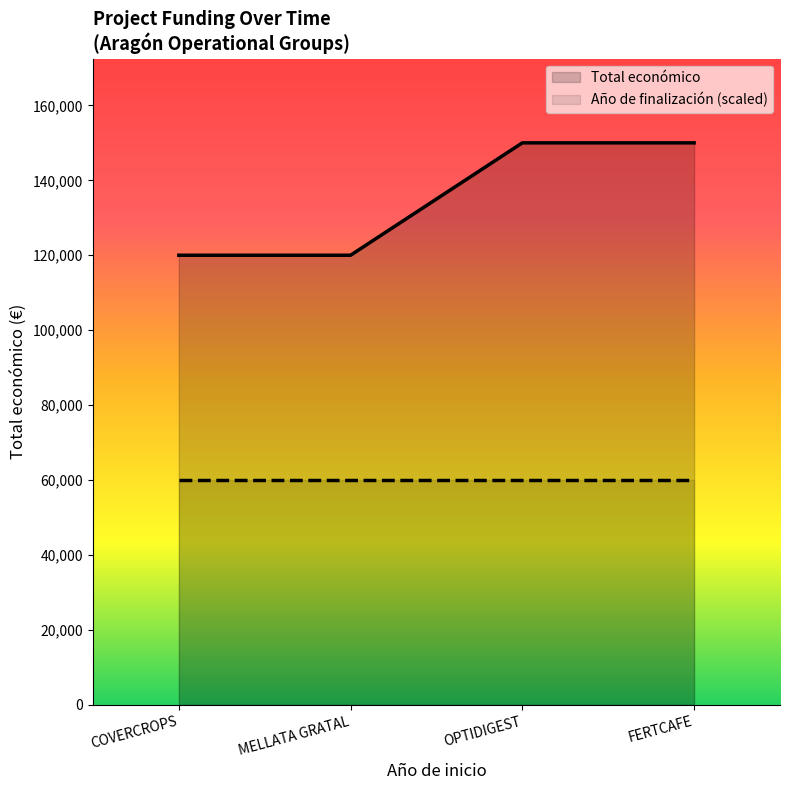

What is the average value of the Año de finalización (scaled) series?

60000